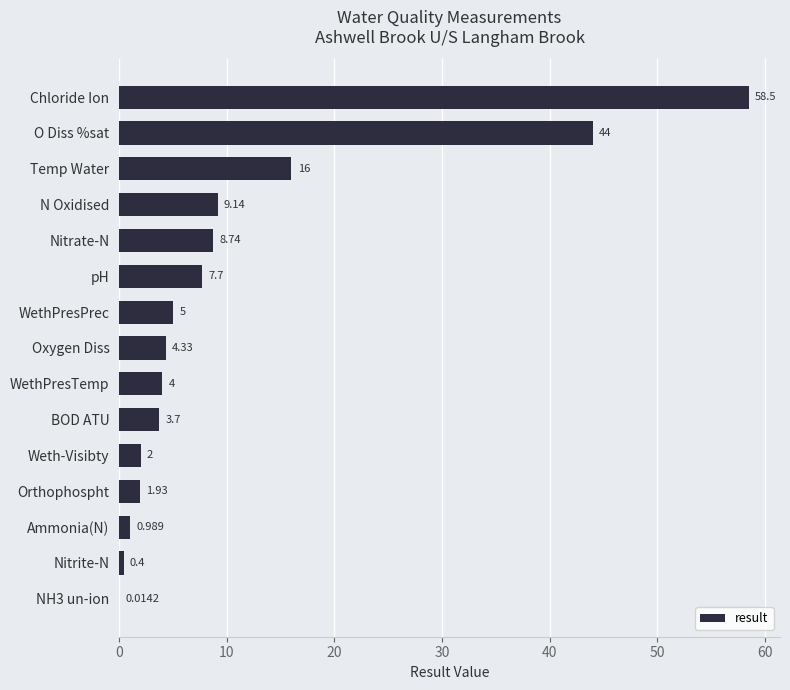

Which has a higher value, WethPresTemp or Temp Water?

Temp Water